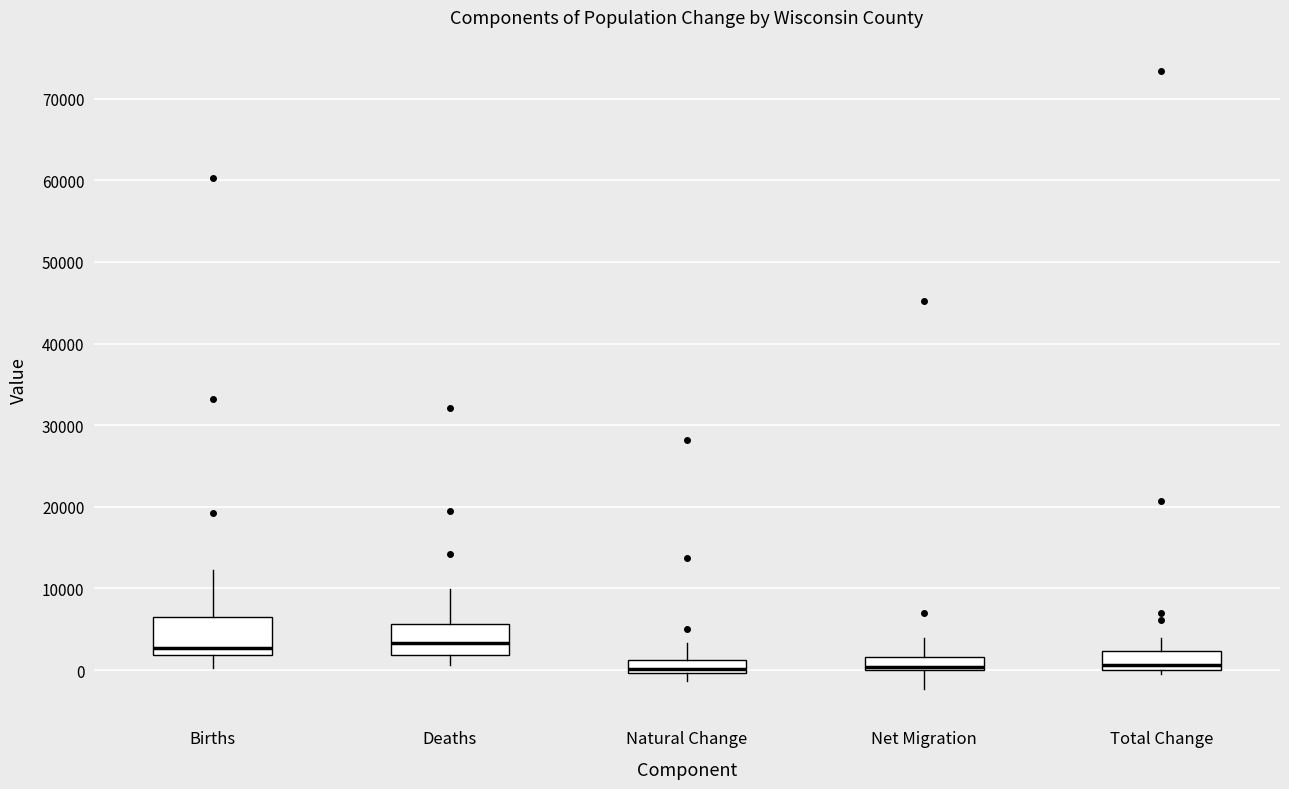

Reading left to right, transcribe this box plot: for each box, give where its median line is, the range the box spans, and where its two whiskers end, as read against the y-axis. The values are not printed on the chart, so give them approximately, as read against the axis.

Births: median 3000, box 2000 to 7000, whiskers 0 to 12000
Deaths: median 3000, box 2000 to 6000, whiskers 1000 to 10000
Natural Change: median 0 (just above the box's lower edge), box 0 to 1000, whiskers -1000 to 3000
Net Migration: median 0 (just above the box's lower edge), box 0 to 2000, whiskers -2000 to 4000
Total Change: median 1000, box 0 to 2000, whiskers -1000 to 4000